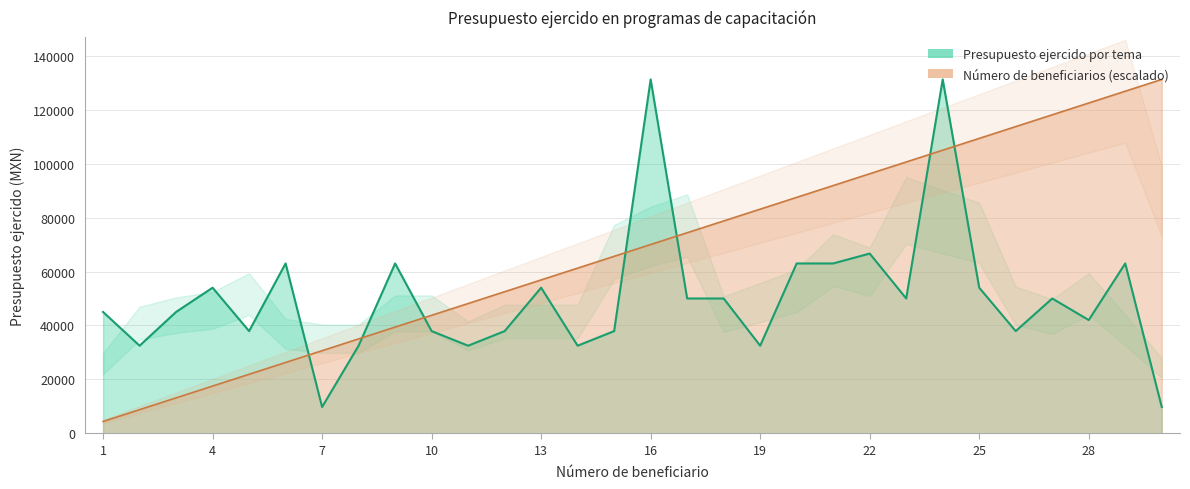

The Beneficiarios series shows 11933.9 at 2. True or false?

False